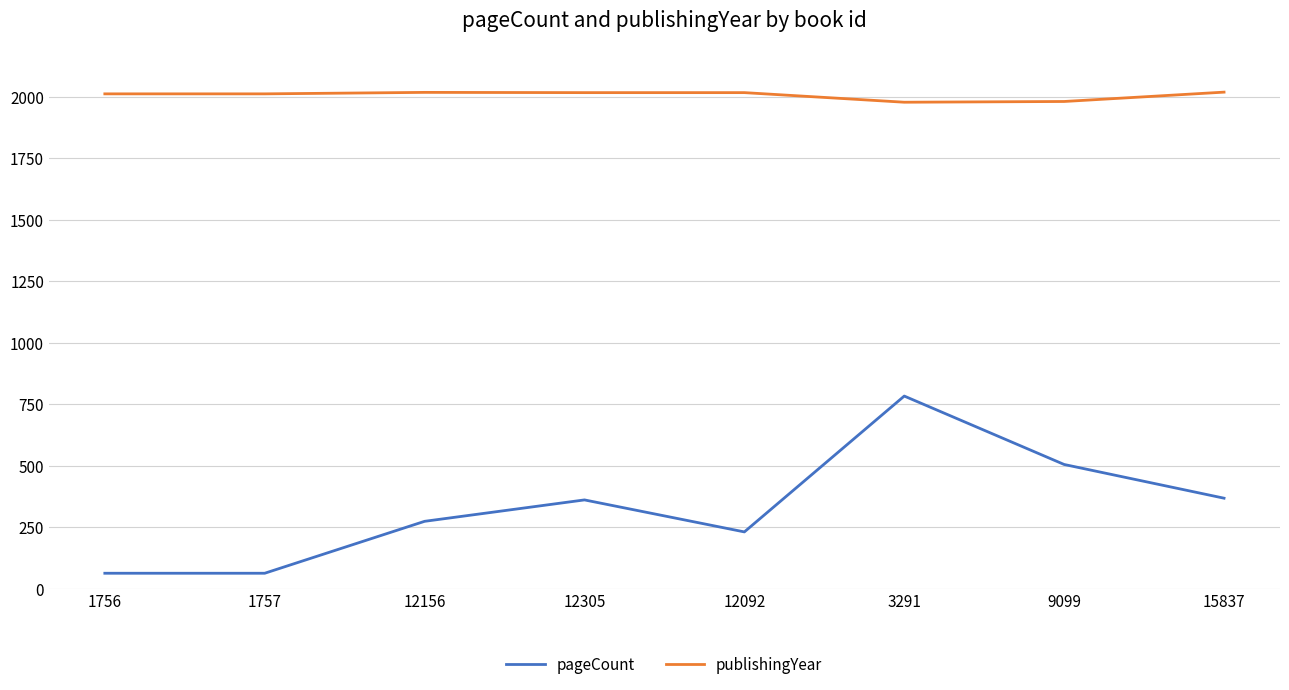

What is the sum of all pageCount values?

2656